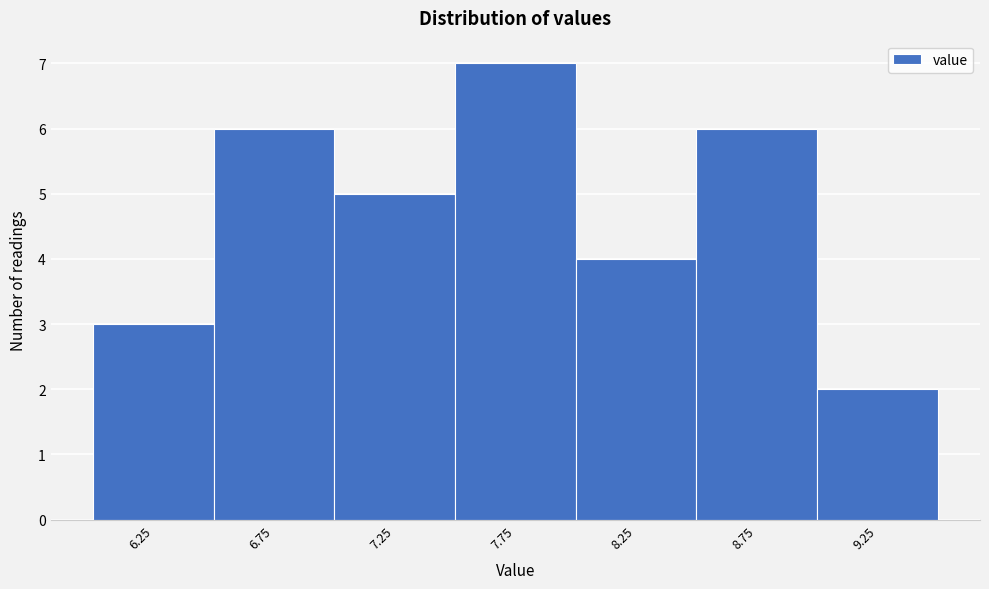

Reading right to left, transcribe all the data shown in this chart.

9.25=2	8.75=6	8.25=4	7.75=7	7.25=5	6.75=6	6.25=3